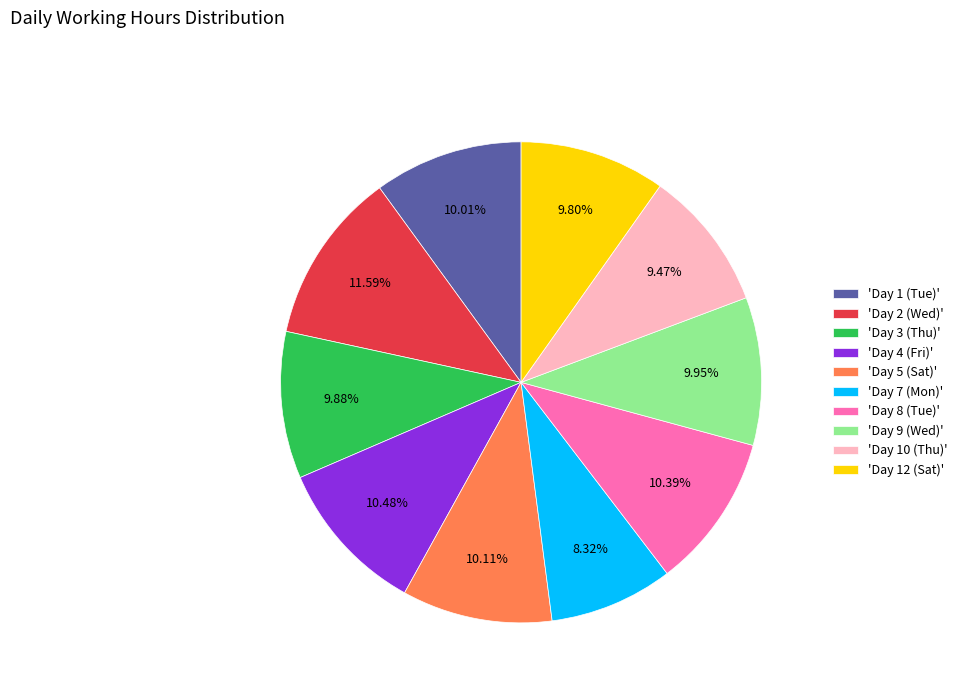

What is the ratio of the value at 'Day 7 (Mon)' to the value at 'Day 2 (Wed)'?

0.7